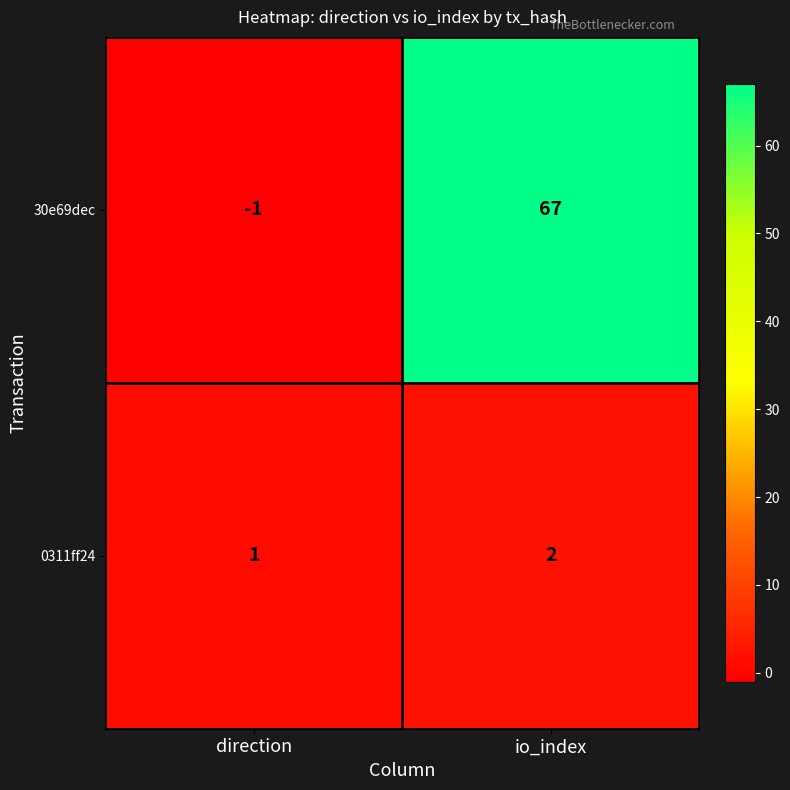

Rank the series by their maximum value, from highest to lowest.

30e69dec, 0311ff24